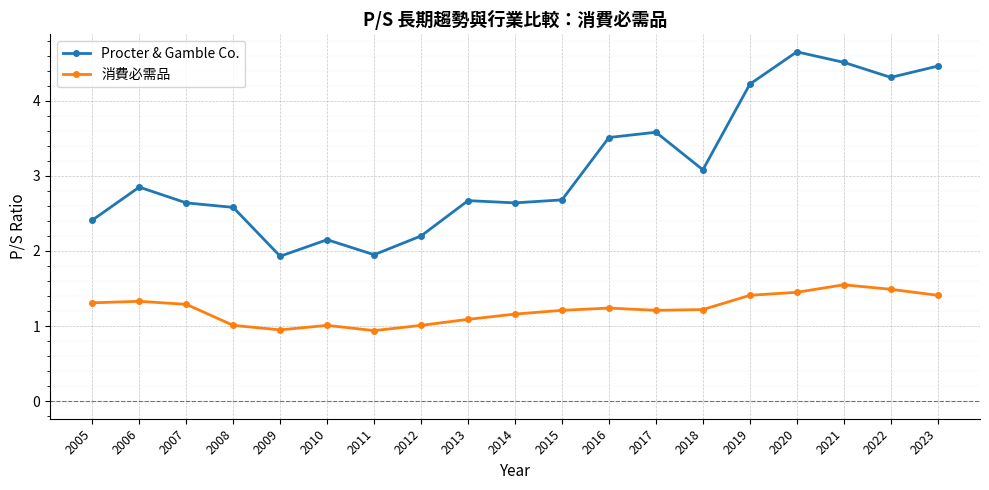

What is the highest value of the 消費必需品 series?

1.6